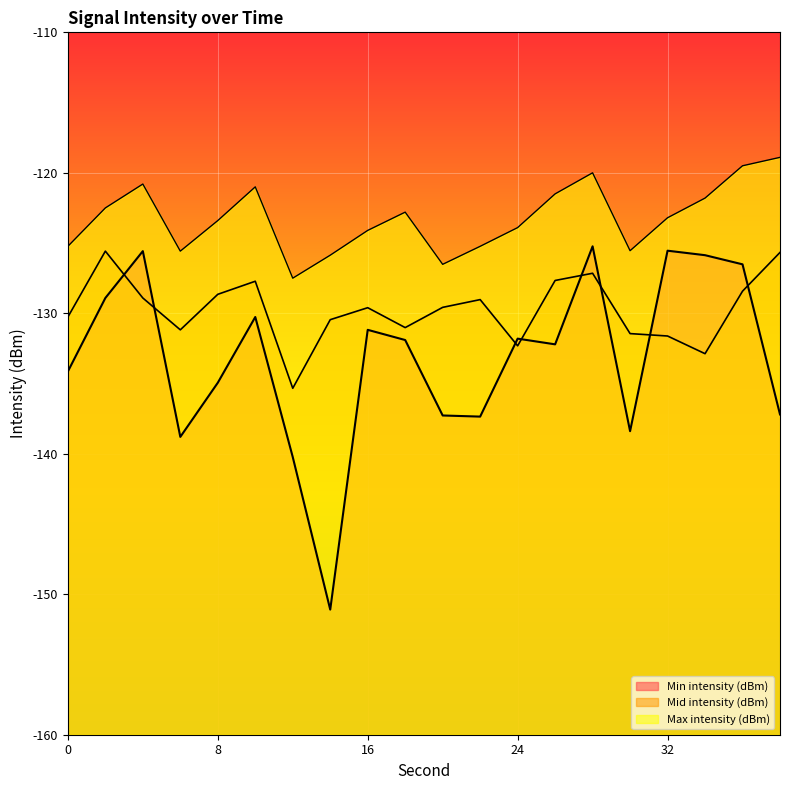

True or false: Max intensity (dBm) and Mid intensity (dBm) cross at least once.

False